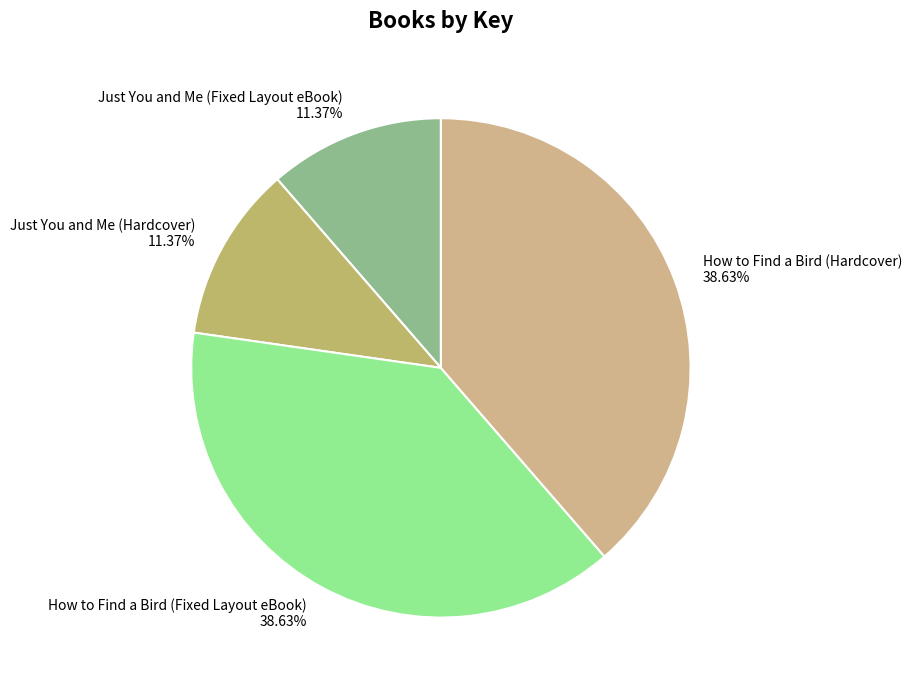

The Just You and Me (Fixed Layout eBook) slice represents 5% of the pie. True or false?

False